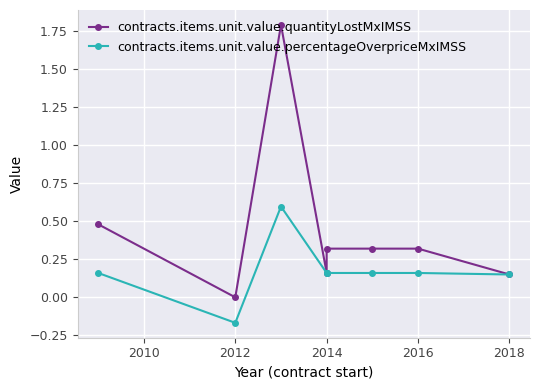

List the series in order of their peak value, highest first.

contracts.items.unit.value.quantityLostMxIMSS, contracts.items.unit.value.percentageOverpriceMxIMSS